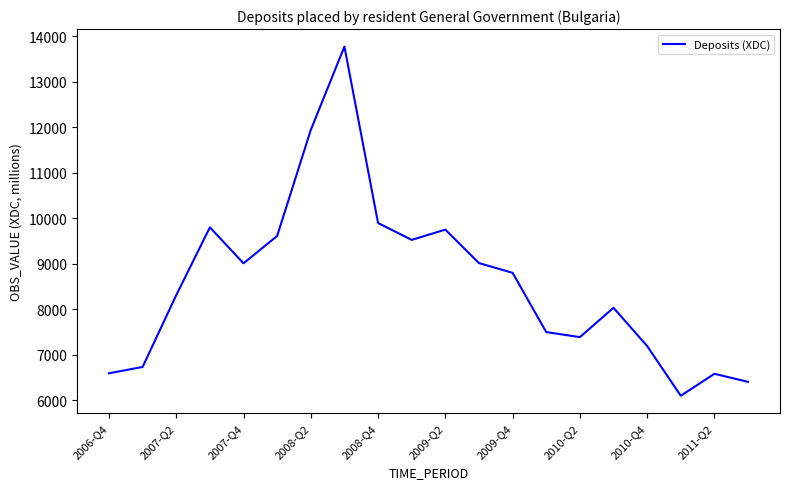

How many lines are shown in the chart?

1